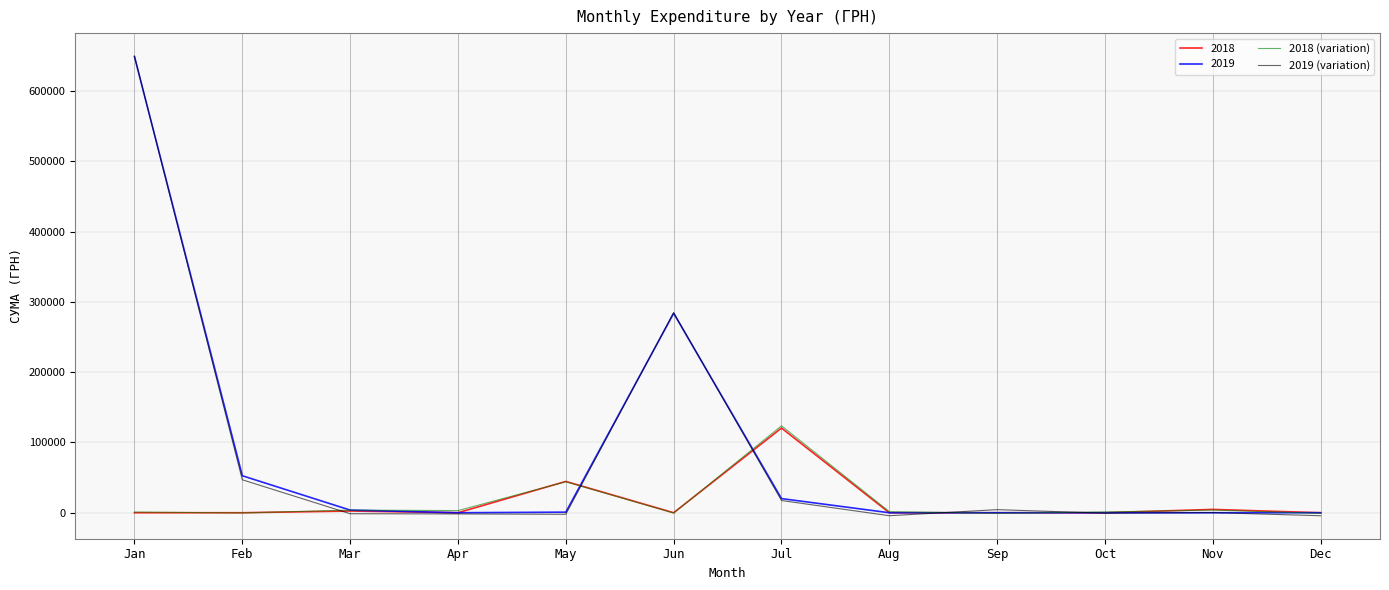

The value of 2019 (variation) at Apr is -1686.9. True or false?

True